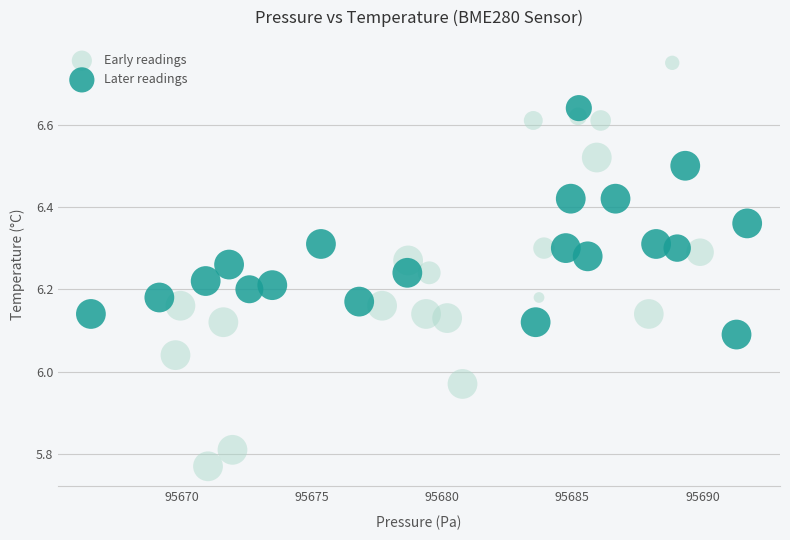

Which series has the largest Y range (max minus min)?

Early readings